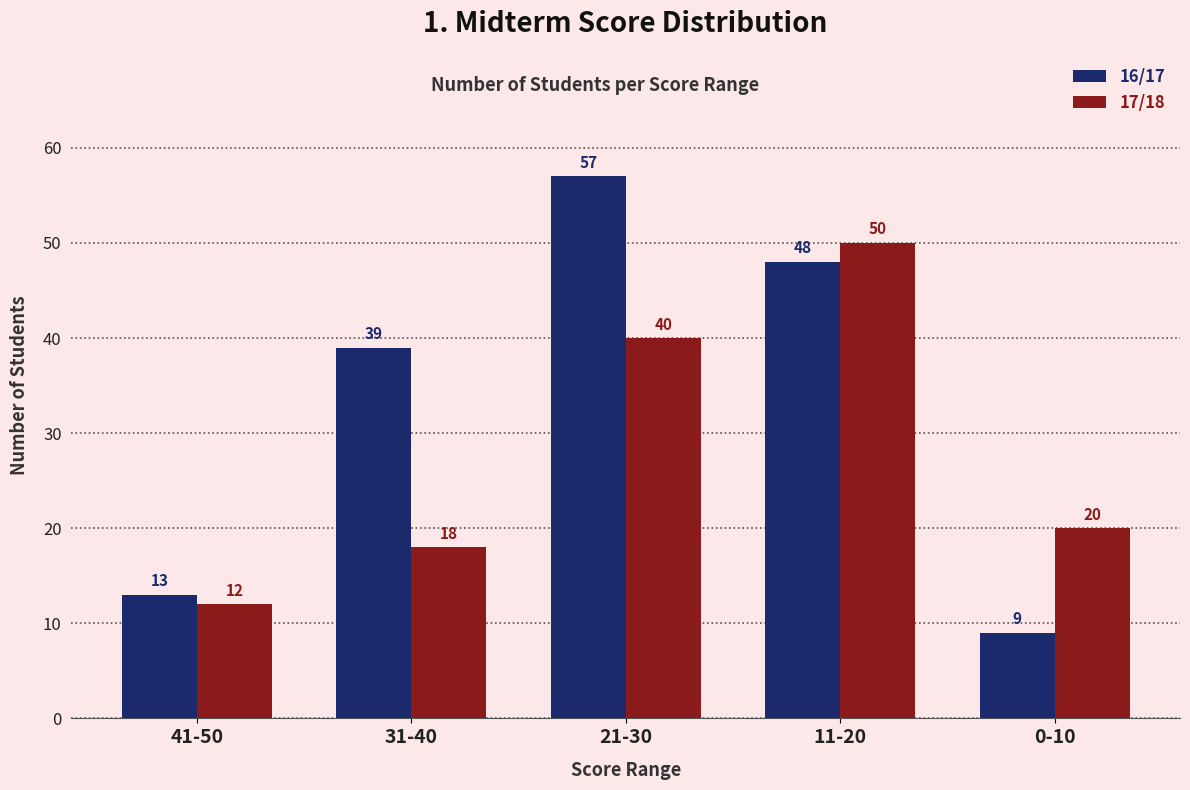

List the labels in order of 16/17 value, largest first.

21-30, 11-20, 31-40, 41-50, 0-10